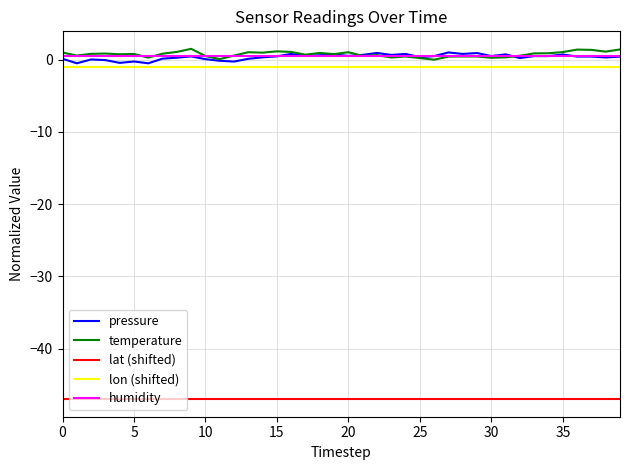

Rank the series by their maximum value, from lowest to highest.

lat (shifted), lon (shifted), humidity, pressure, temperature